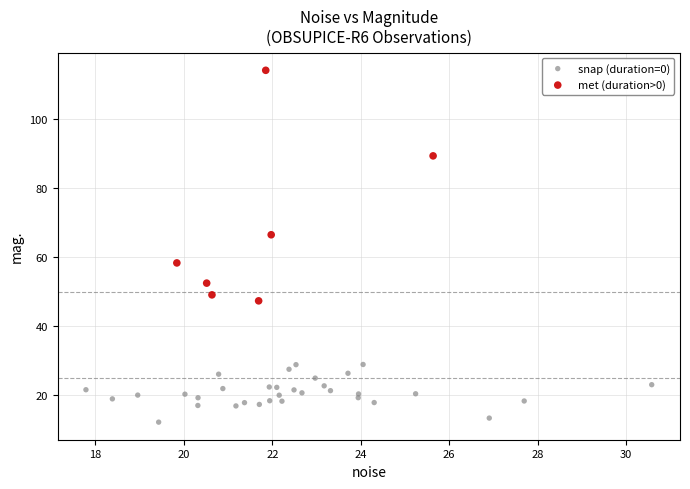

Which series contains the lowest Y value?

snap (duration=0)